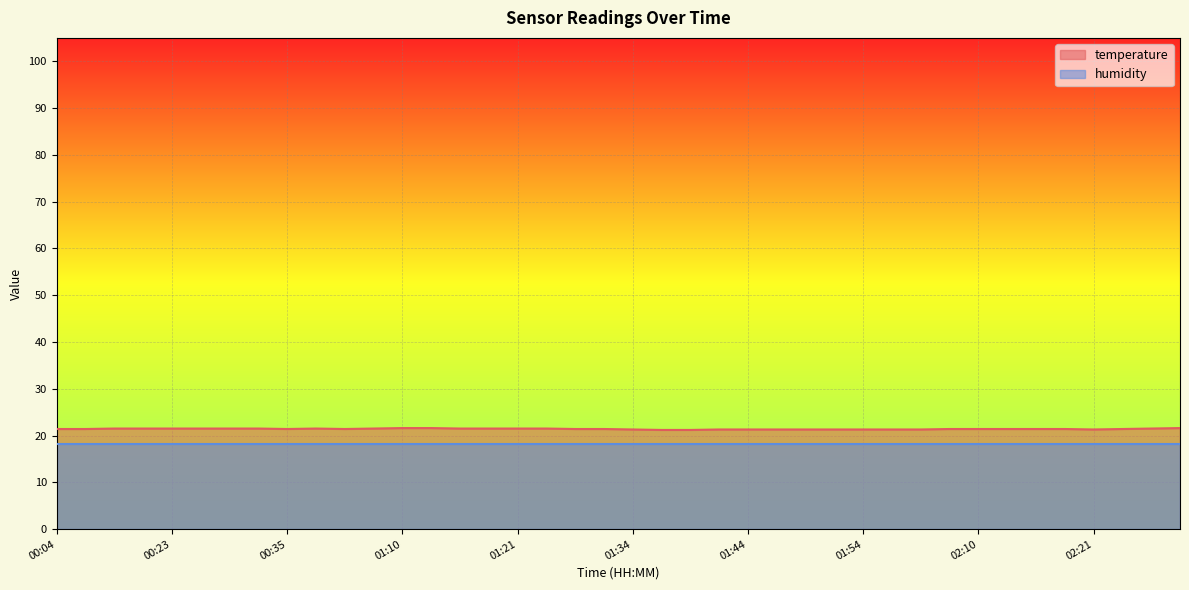

How many interior local valleys (lower than both neighbors) does the data have?

3